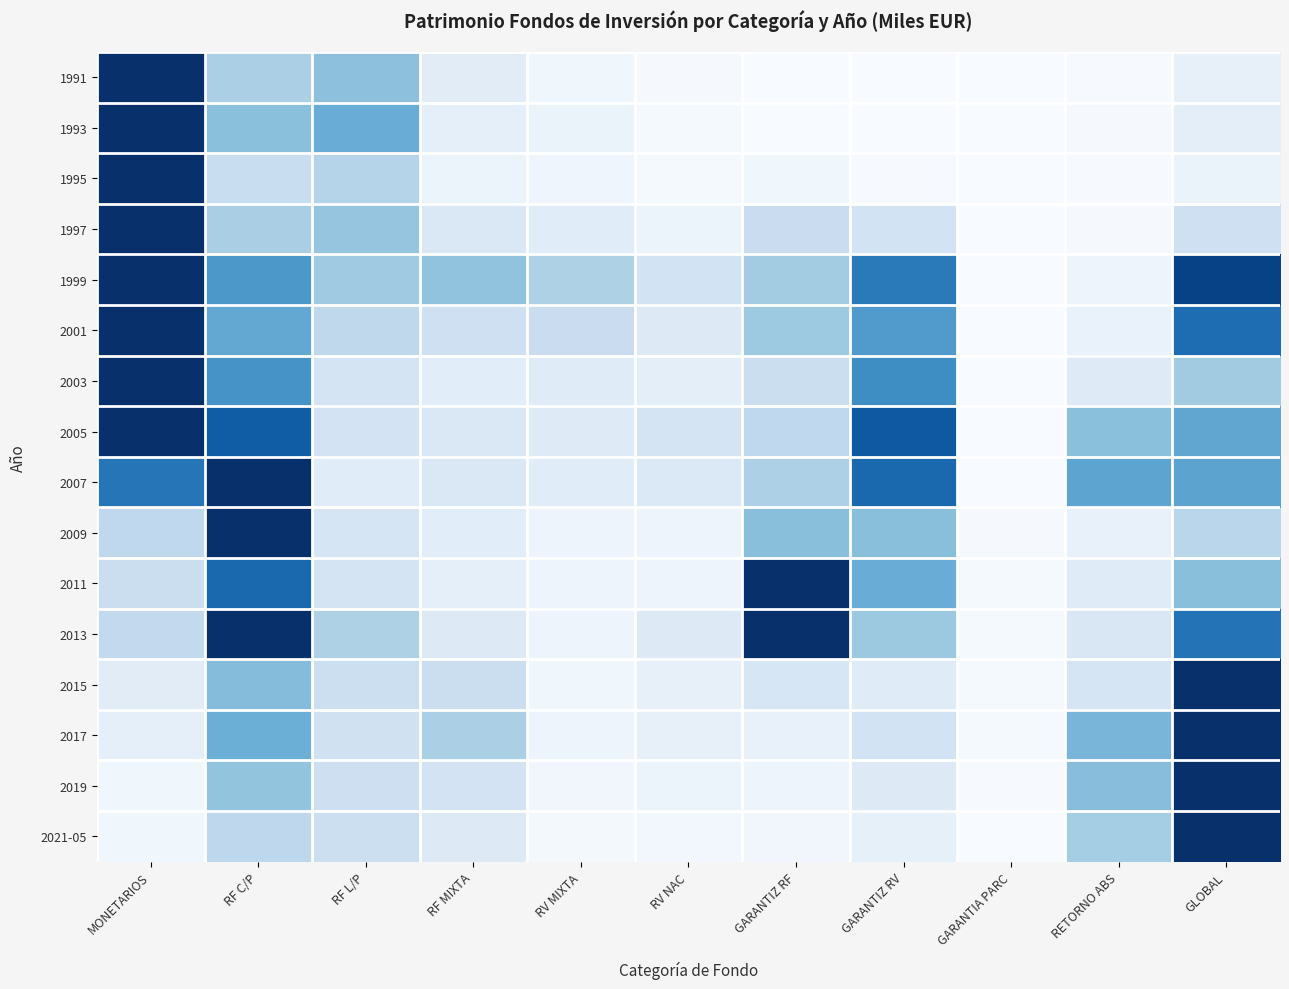

How many positive values does the 2007 series have?

10